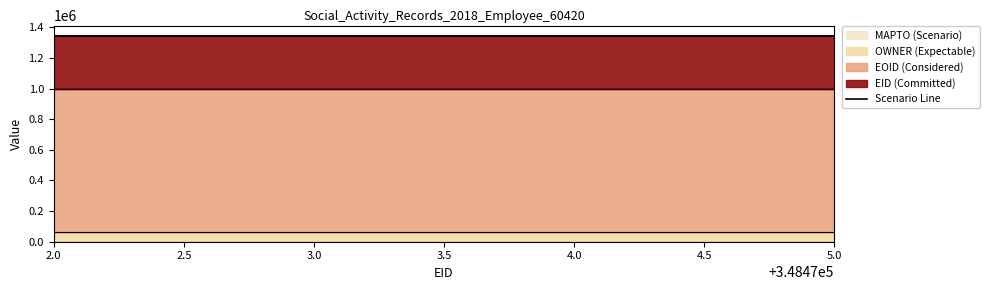

What is the minimum value for EOID (Considered)?

996303